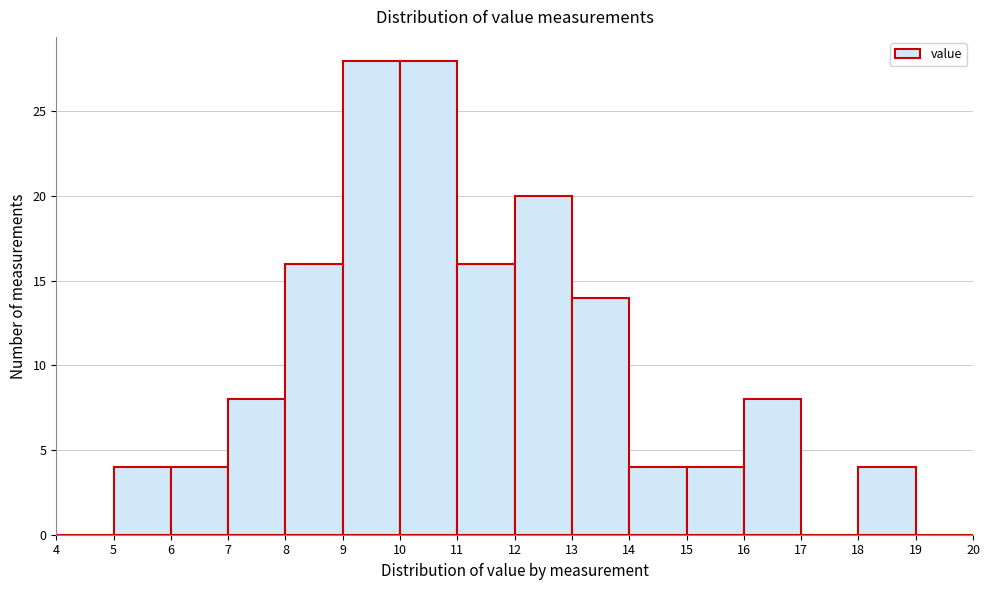

Reading left to right, list every bar in this chart as the range it spans on the x-axis followed by its height. The values are not printed on the chart, so give them approximately, as read against the axis.

4 to 5: 0
5 to 6: 4
6 to 7: 4
7 to 8: 8
8 to 9: 16
9 to 10: 28
10 to 11: 28
11 to 12: 16
12 to 13: 20
13 to 14: 14
14 to 15: 4
15 to 16: 4
16 to 17: 8
17 to 18: 0
18 to 19: 4
19 to 20: 0